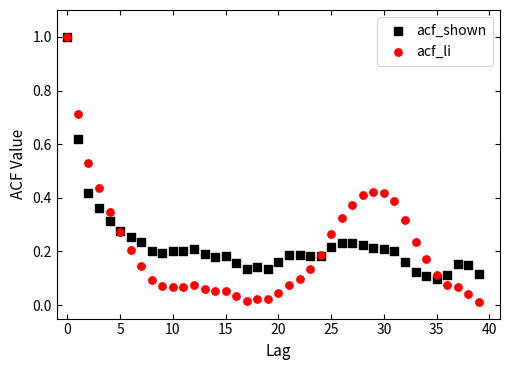

What are all the series names shown in the legend?

acf_shown, acf_li